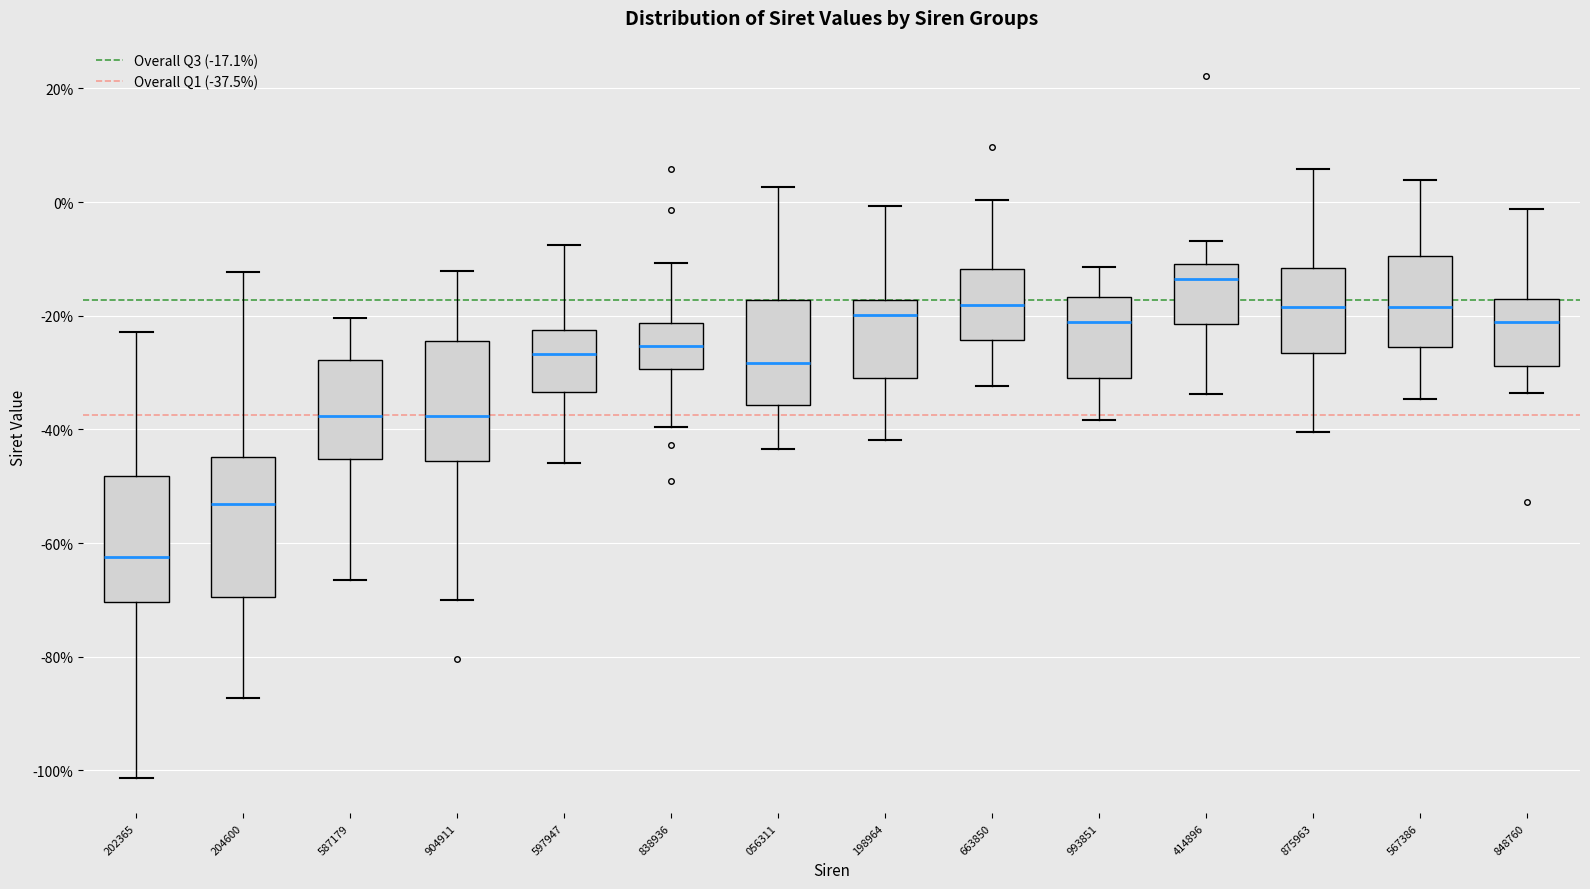

Comparing the boxes themselves (not the whiskers), which one is the tallest?

204600